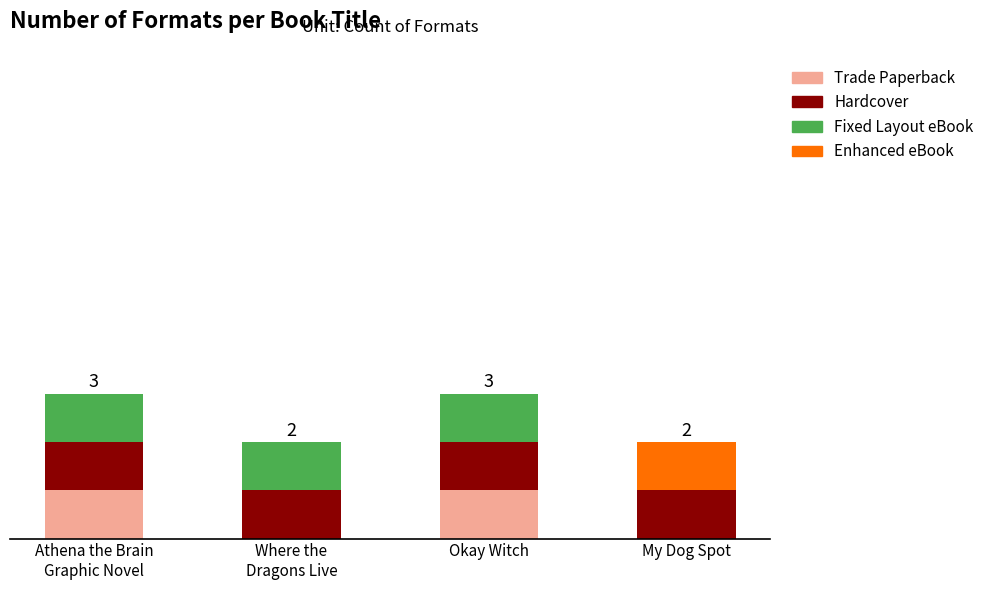

What are all the series names shown in the legend?

Trade Paperback, Hardcover, Fixed Layout eBook, Enhanced eBook